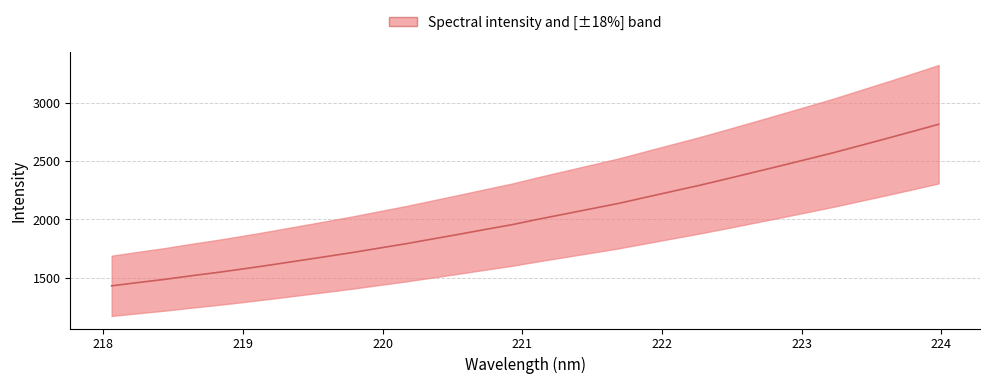

Does the chart have visible grid lines?

Yes